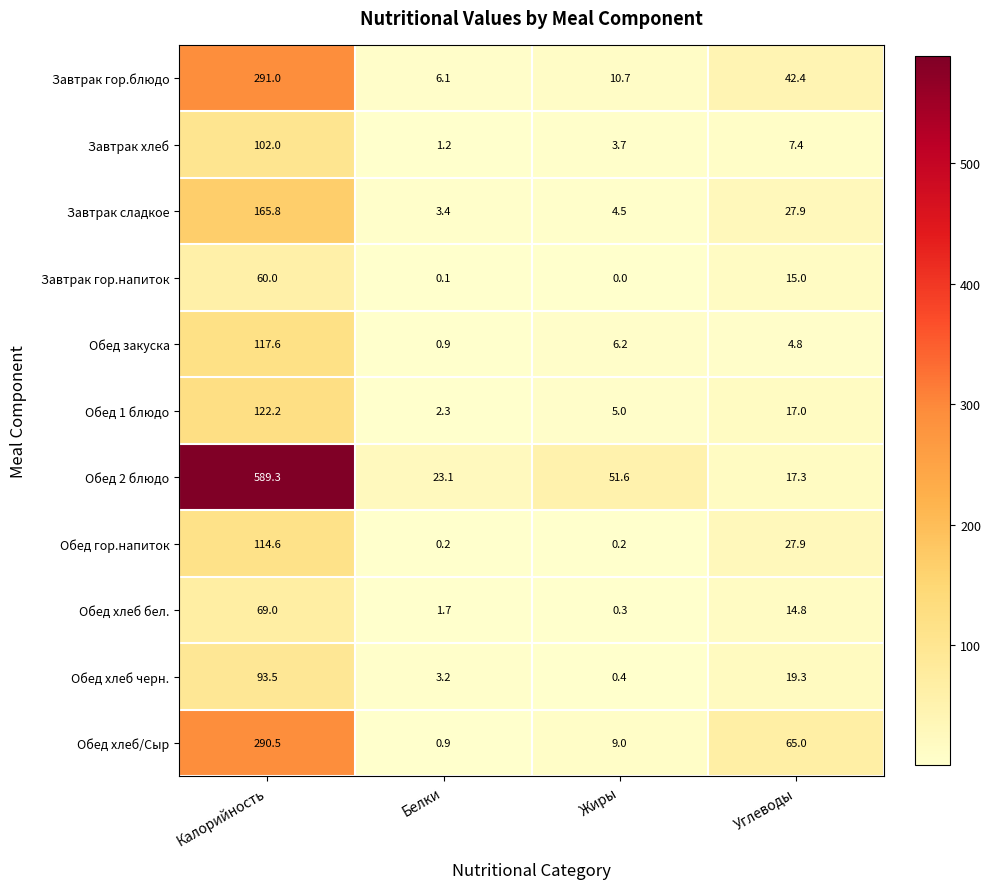

What is the total value across all series at Углеводы?

258.8